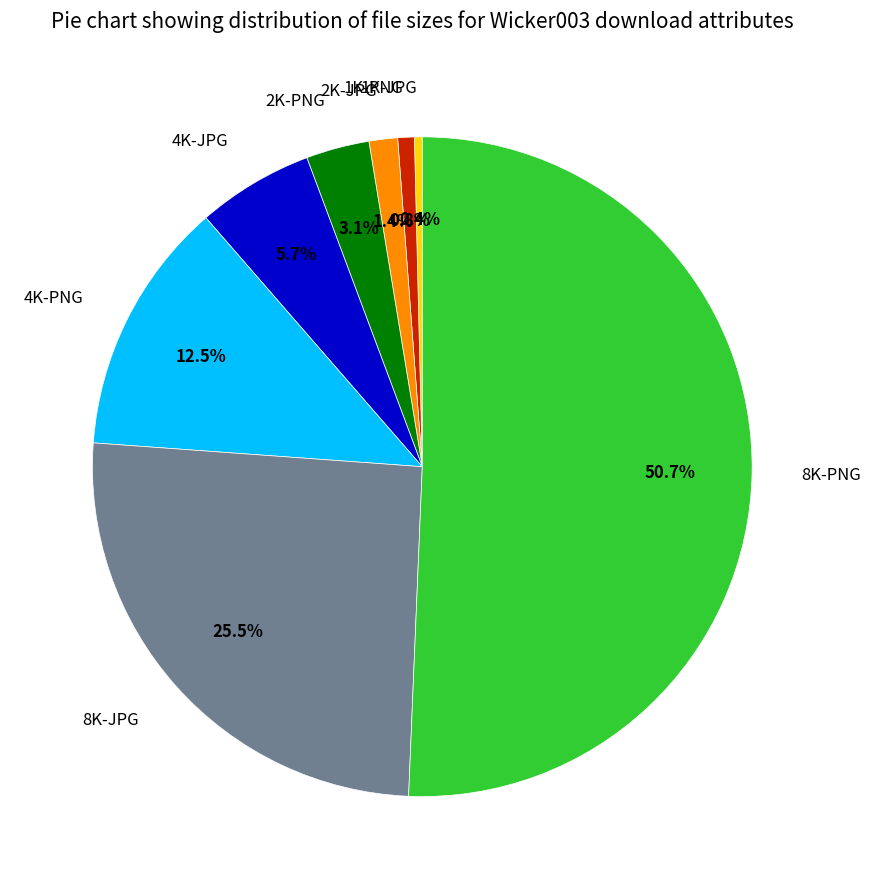

To the nearest percent, what percentage of the pie is 2K-JPG?

1%